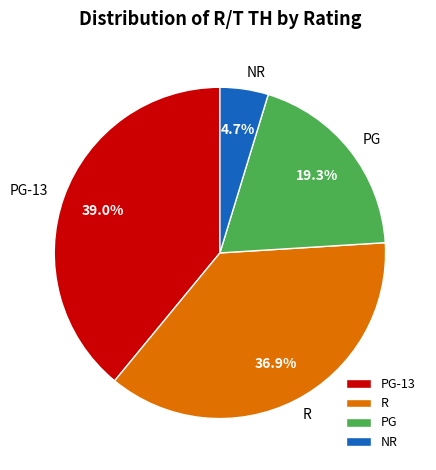

What portion of the pie excludes PG?

80.7%